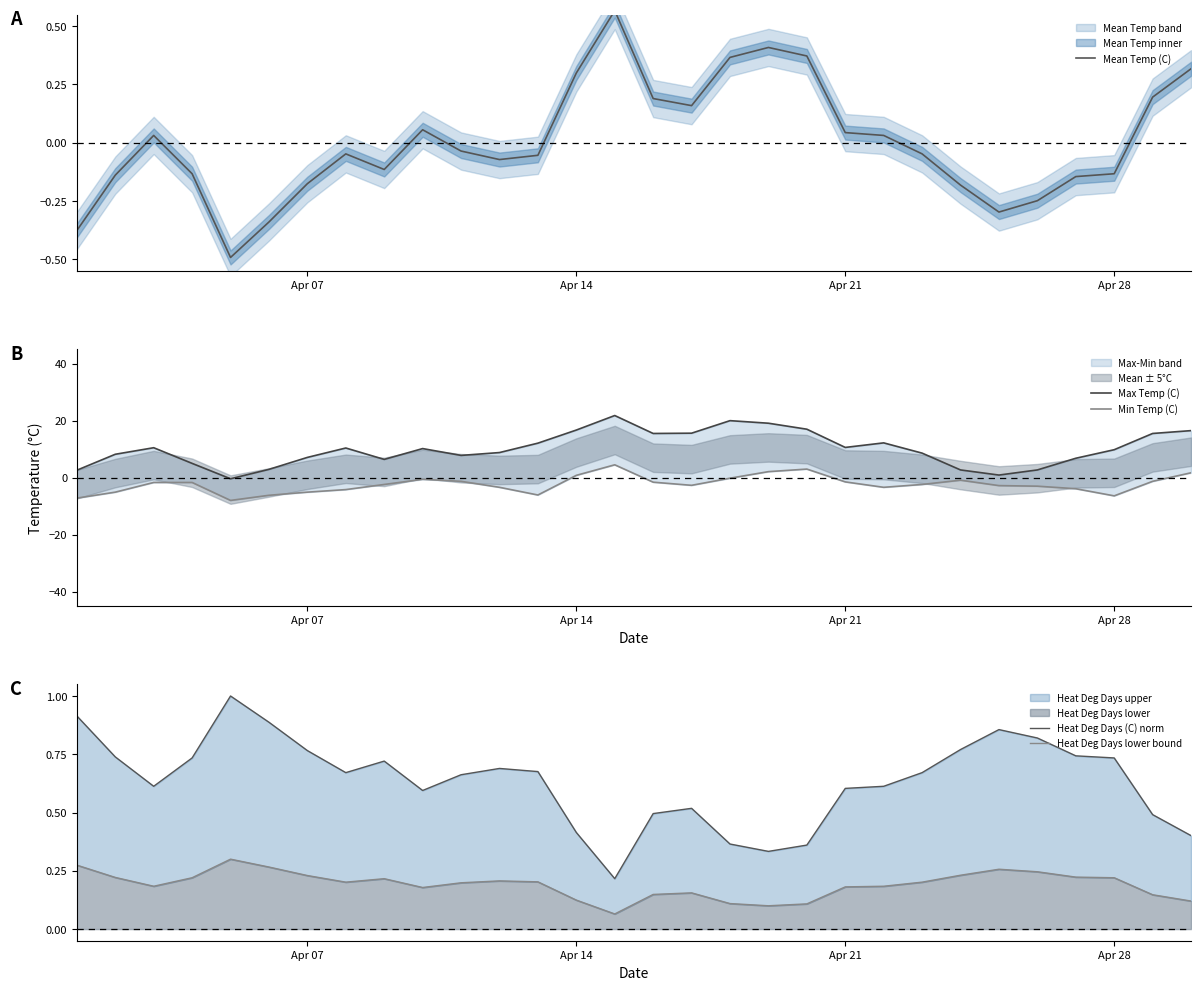

How many interior local peaks does the Max Temp (C) series have?

6